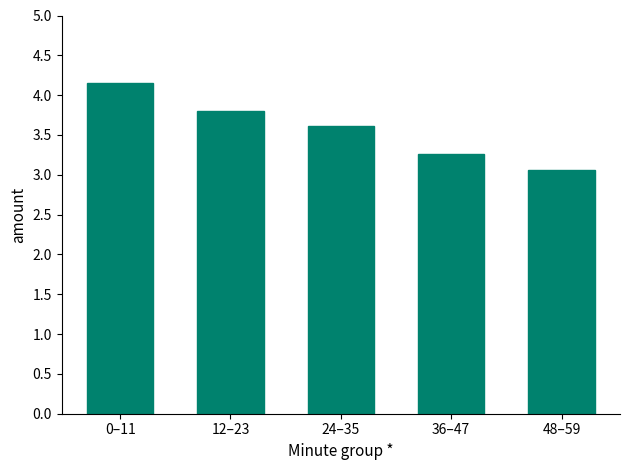

The value at 12–23 is 3.8. True or false?

True